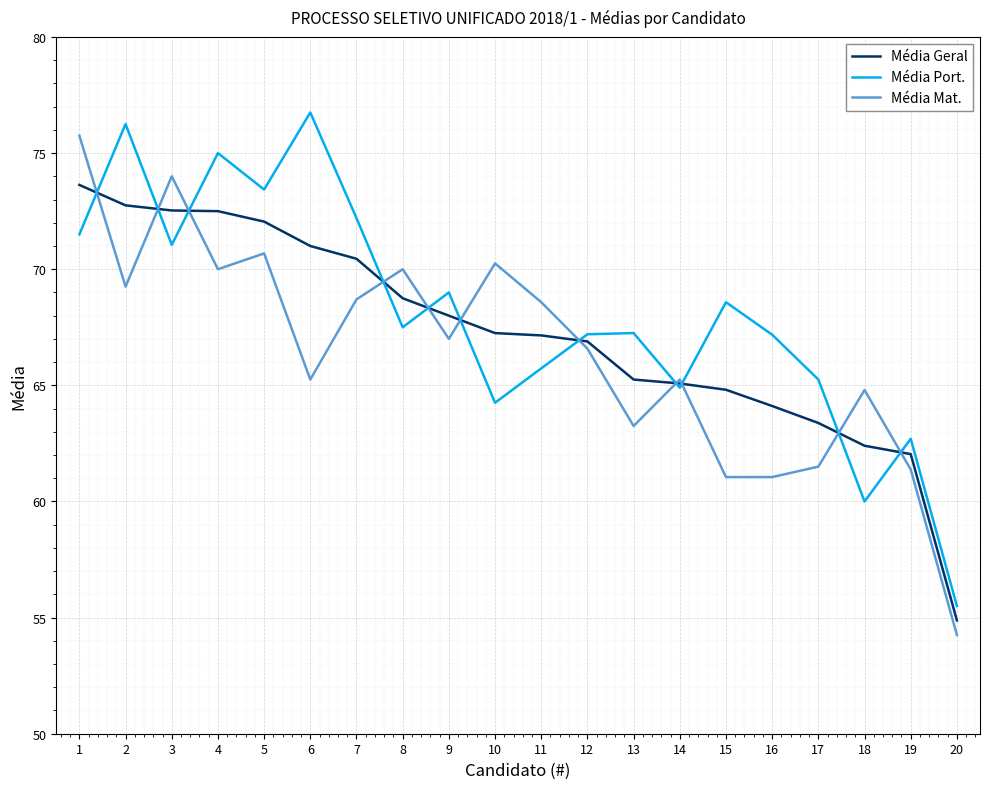

Is the value of Média Port. at 15 greater than the value of Média Geral at 3?

No